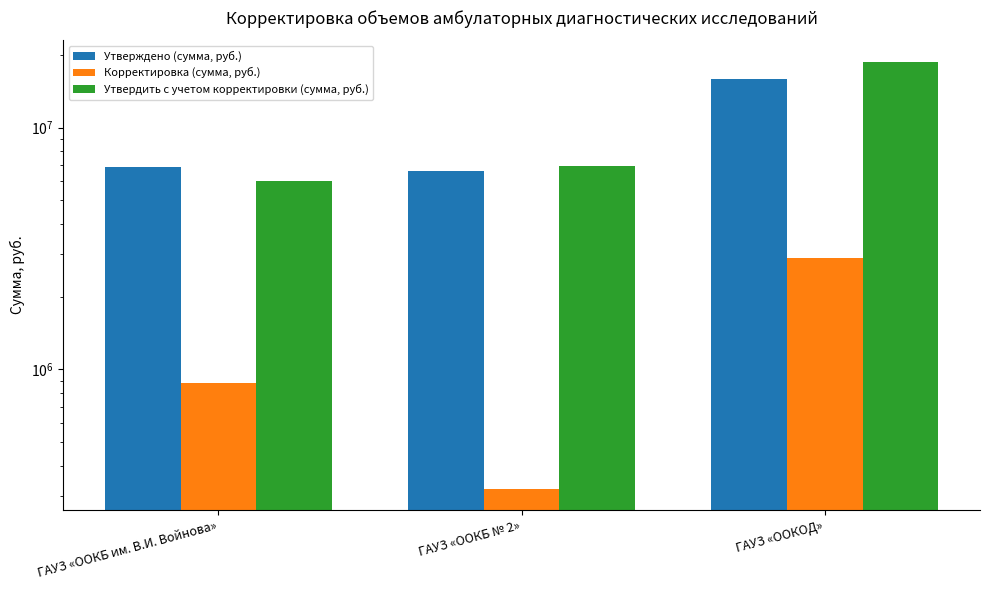

Is the value of Утверждено (сумма, руб.) at ГАУЗ «ООКОД» greater than the value of Корректировка (сумма, руб.) at ГАУЗ «ООКБ им. В.И. Войнова»?

Yes